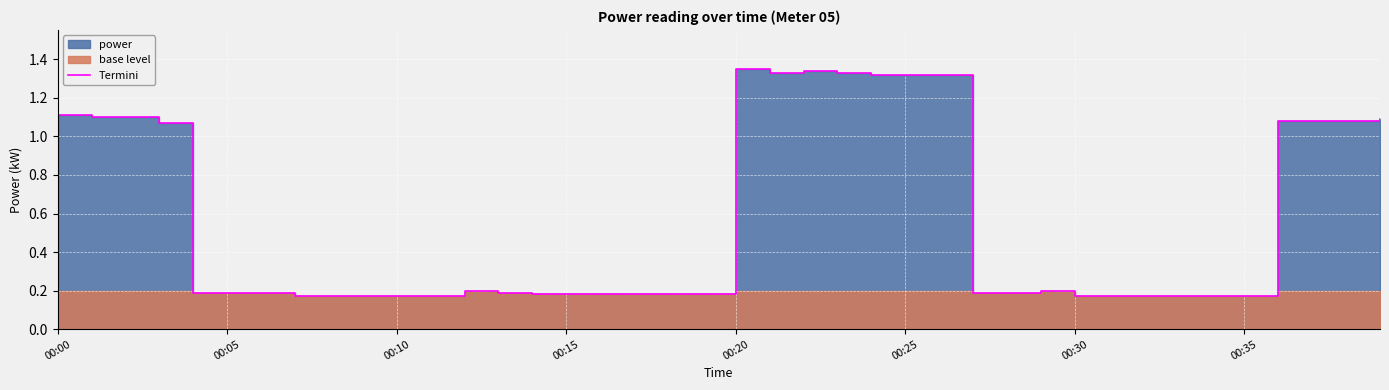

What is the change in value from 19 to 22?

+1.2